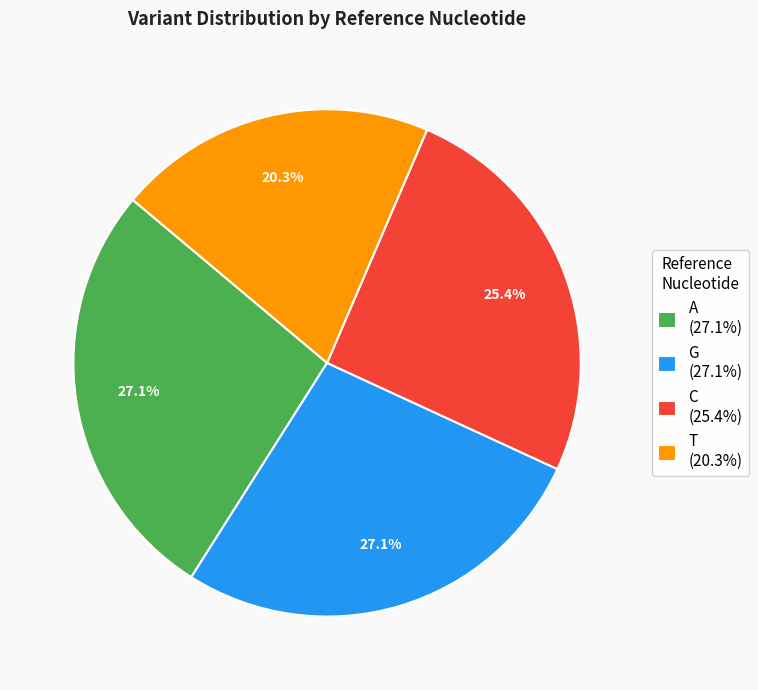

Count the number of slices in the pie.

4